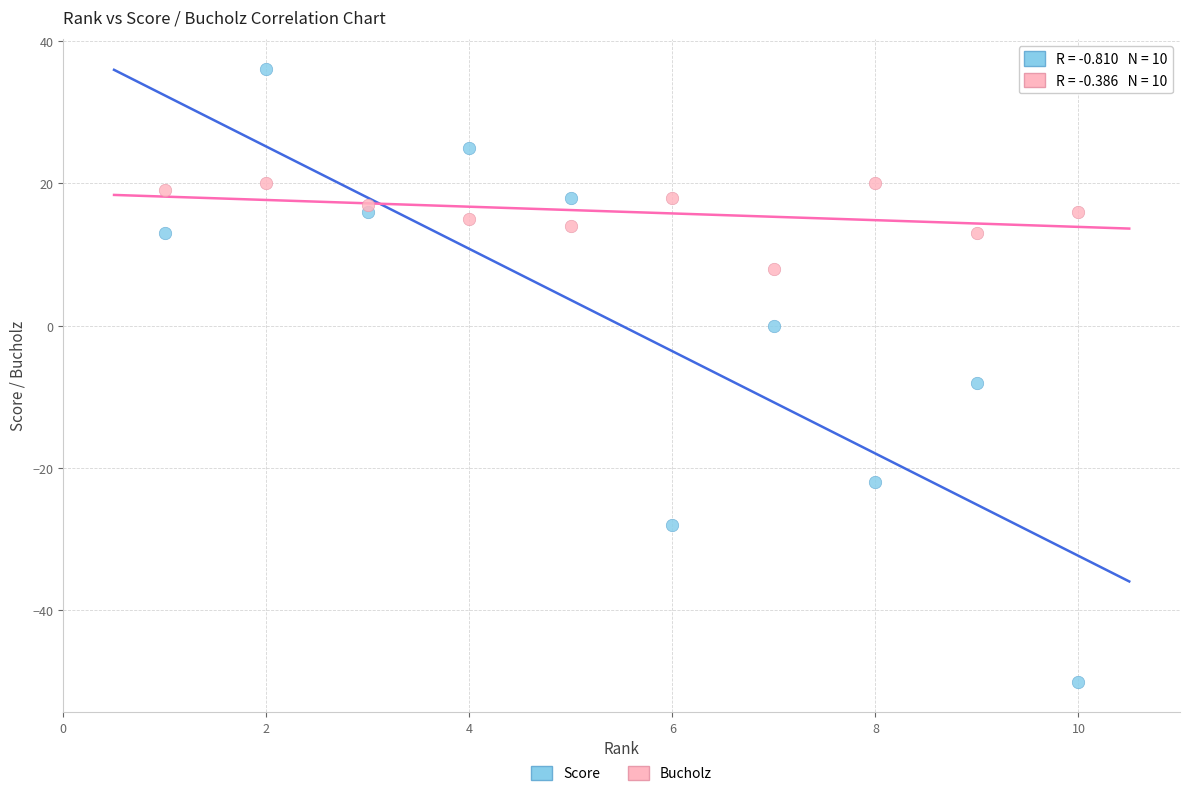

Which series contains the lowest Y value?

Score